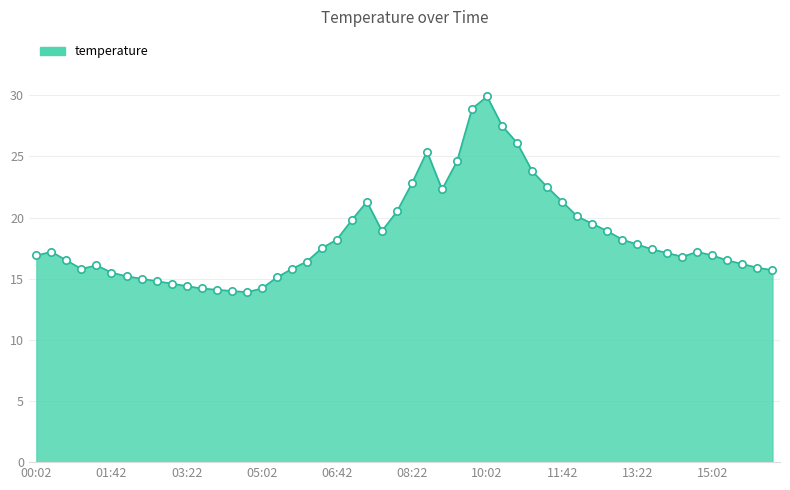

What is the maximum value shown in the chart?

29.9